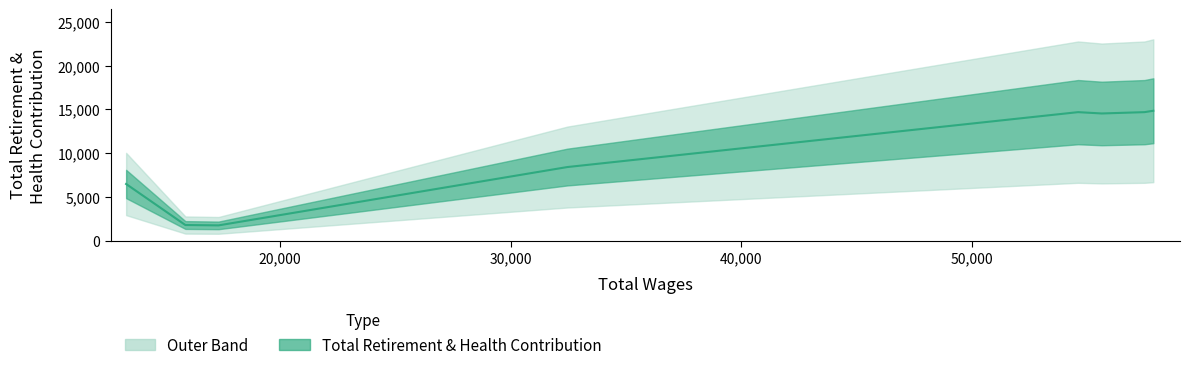

How many data points are less than 14524?

4